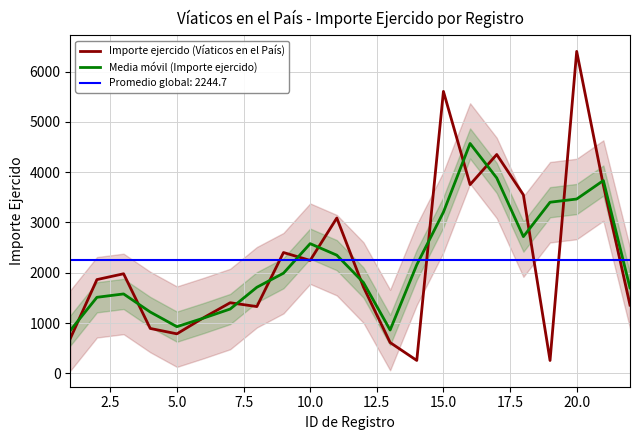

What is the highest value of the Promedio global: 2244.7 series?

2244.7